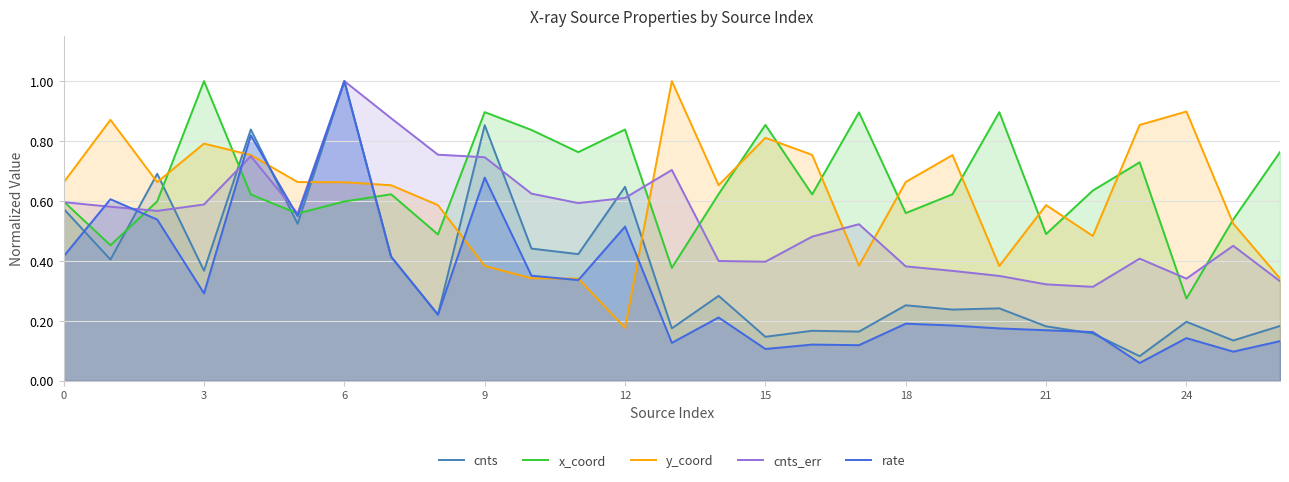

What is the maximum value for cnts_err?

1.0